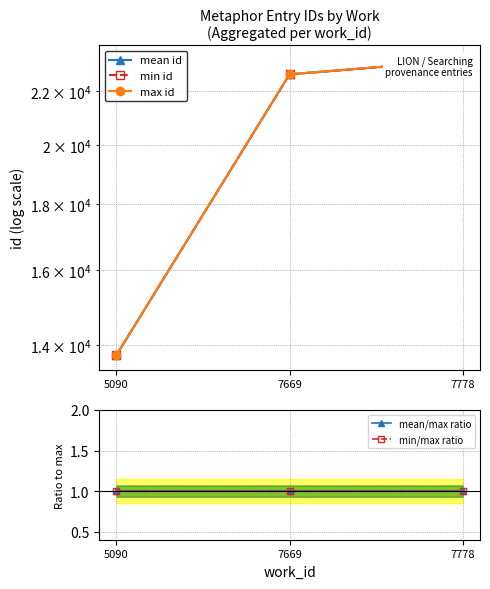

Reading right to left, what are all the values shown in this chart?

mean id: 23251.0	22676.8	13759.0
min id: 23247.0	22673.0	13759.0
max id: 23255.0	22682.0	13759.0
mean/max ratio: 1.0	1.0	1.0
min/max ratio: 1.0	1.0	1.0